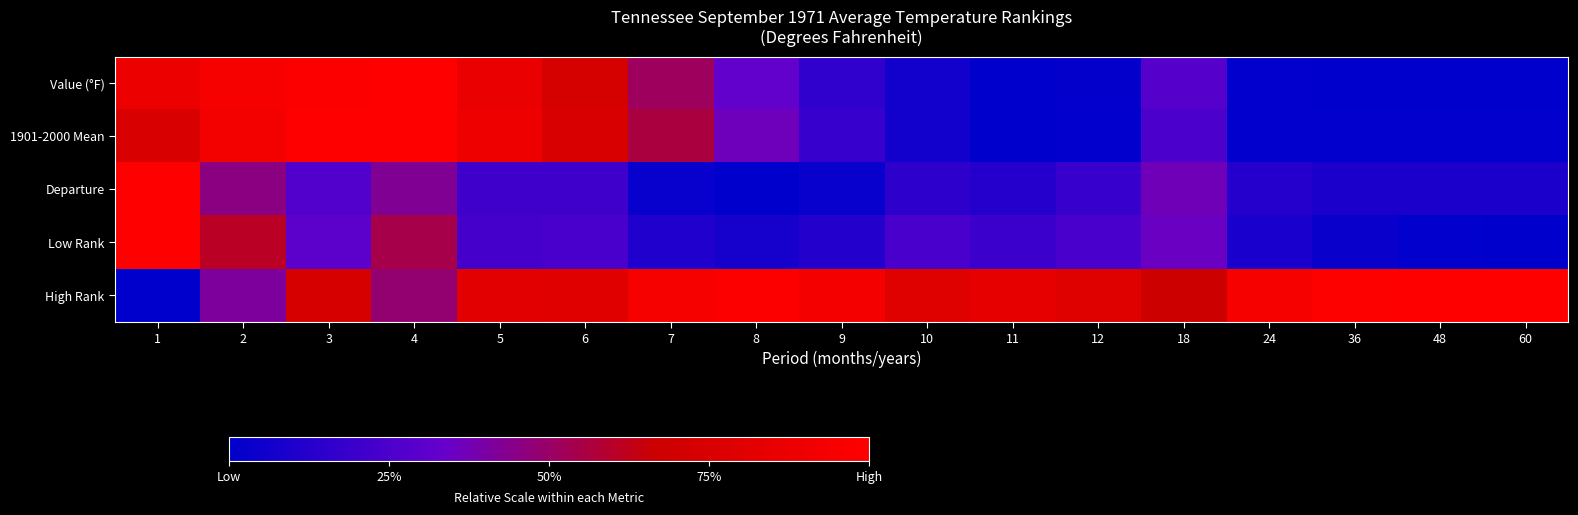

Between 3 and 9, which series saw the biggest shift?

Value (°F)